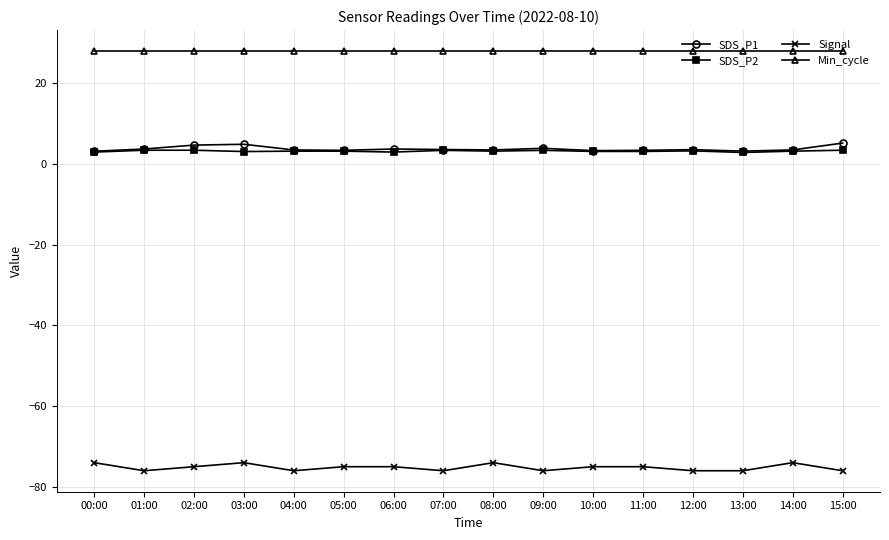

True or false: Min_cycle and SDS_P2 cross at least once.

False